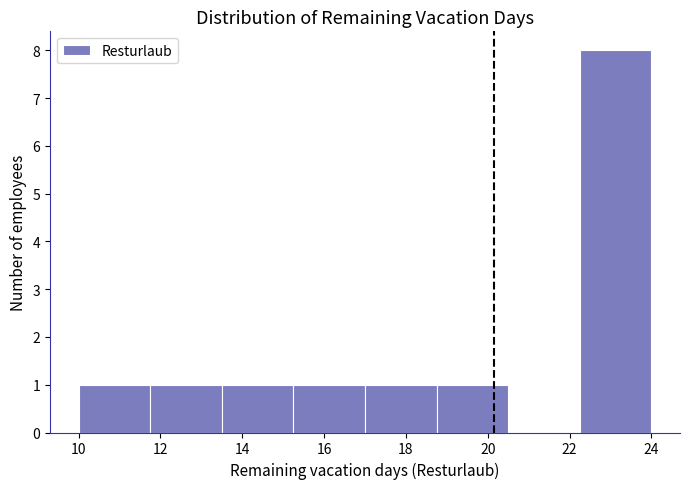

Which range on the x-axis has the tallest bar?

22.25 to 24.00